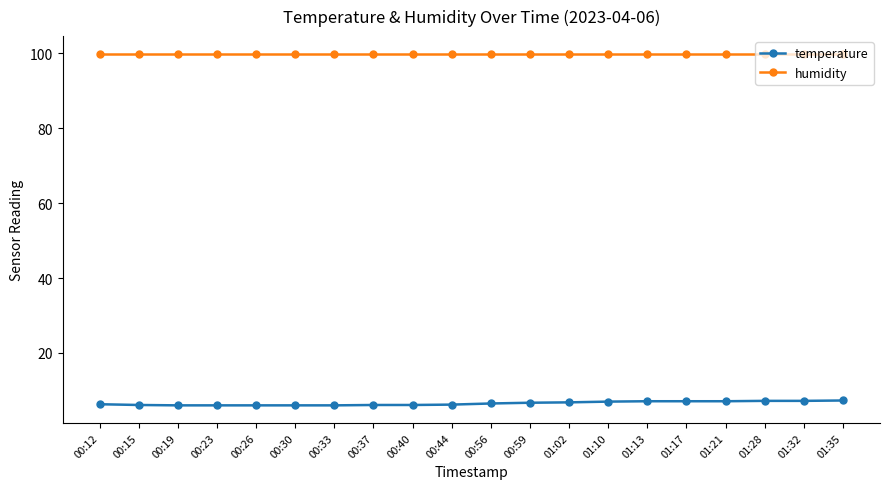

What are all the series names shown in the legend?

temperature, humidity